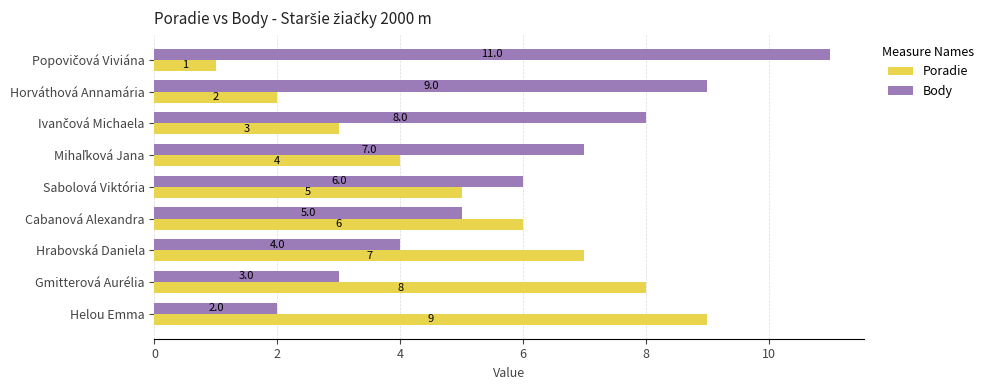

What are all the series names shown in the legend?

Poradie, Body